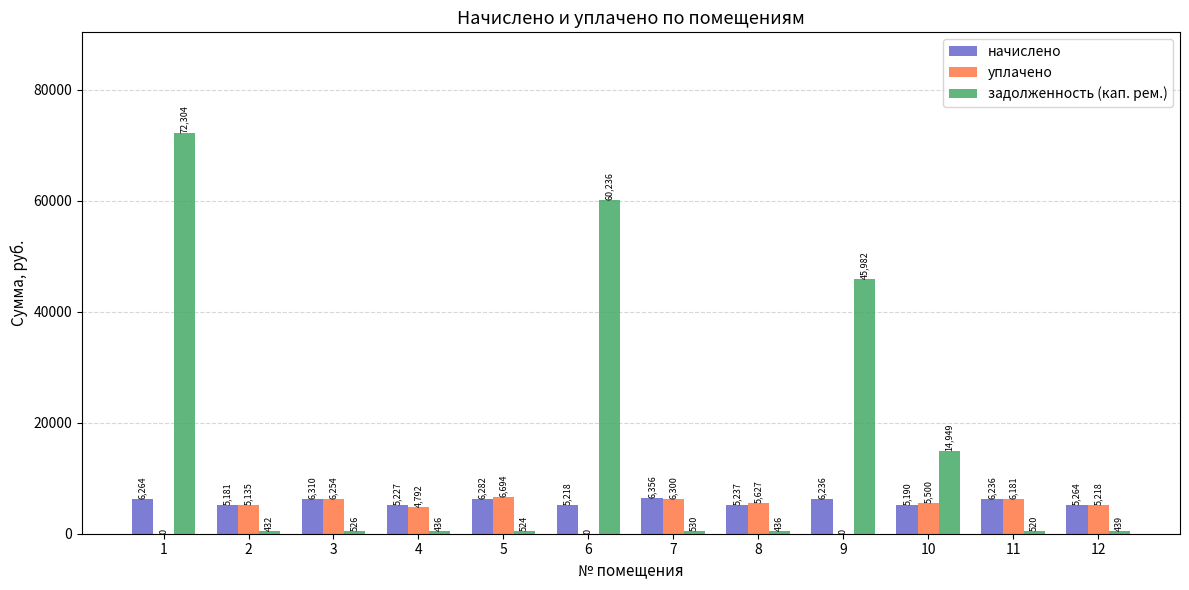

Which series has the largest total across all categories?

задолженность (кап. рем.)